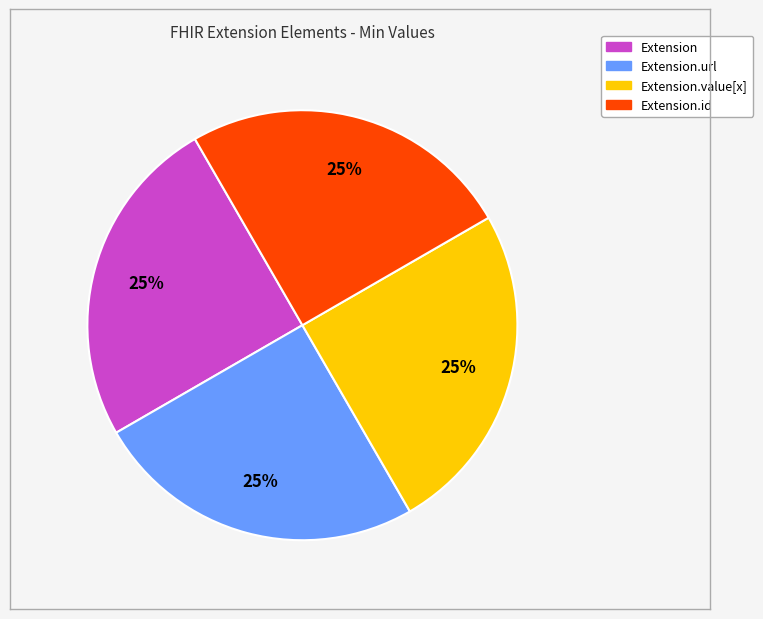

Does any single category account for the majority?

No